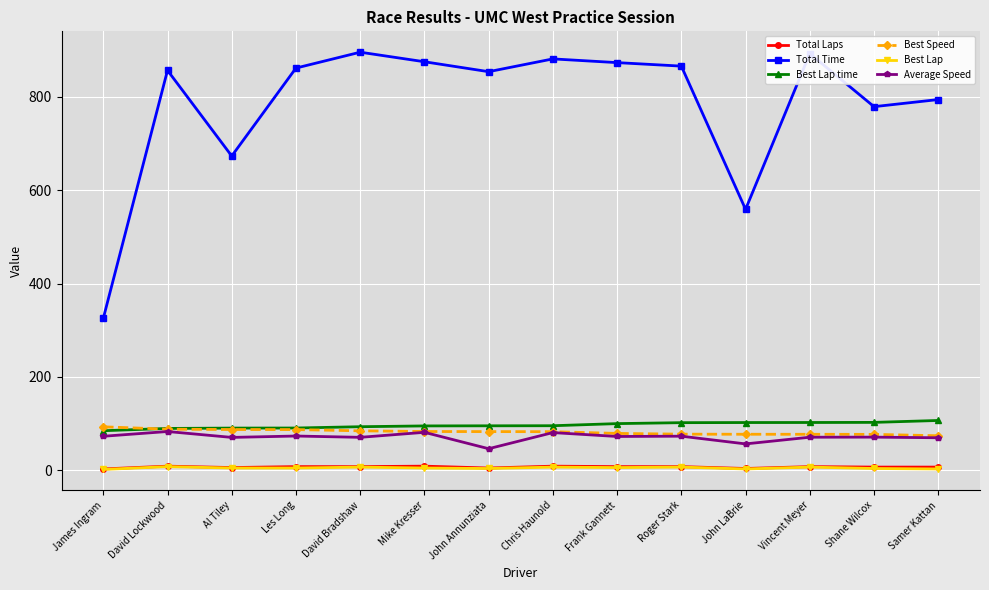

True or false: Best Speed has a value of 79.1 at Frank Gannett.

True